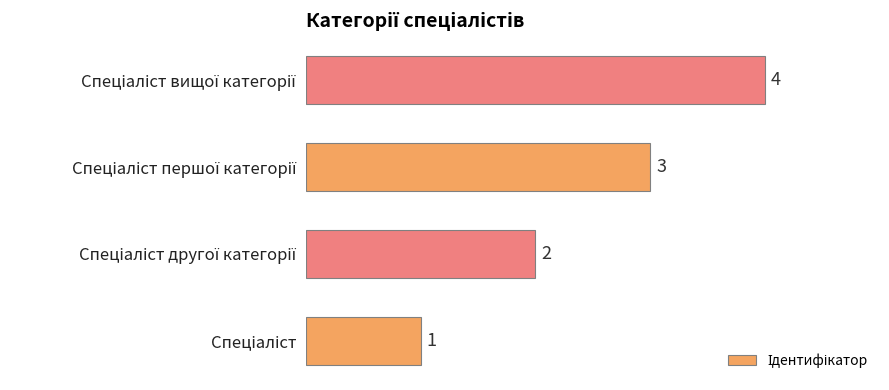

What is the maximum value shown in the chart?

4